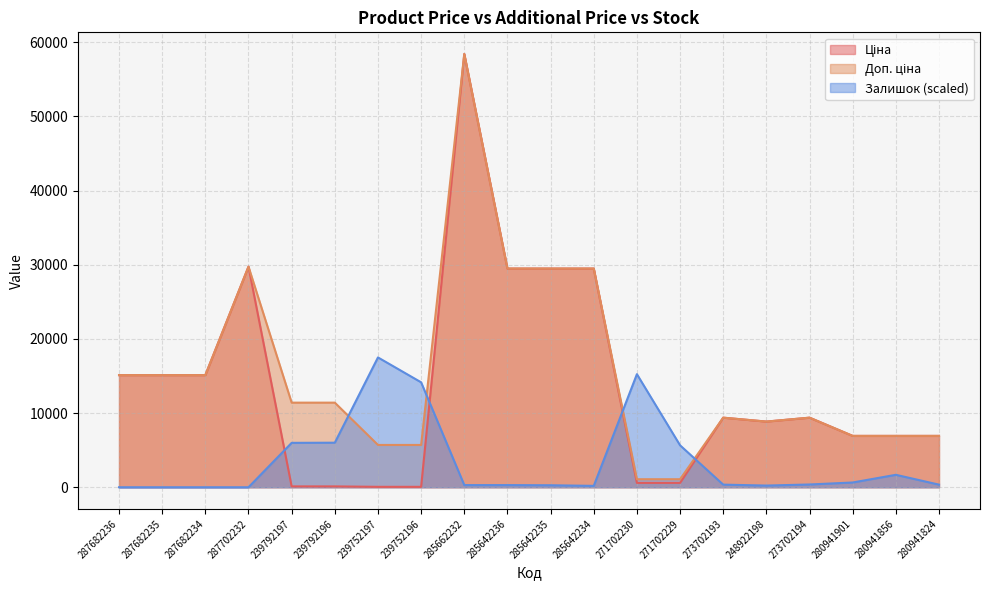

Between 239792196 and 280941901, which series saw the biggest shift?

Ціна